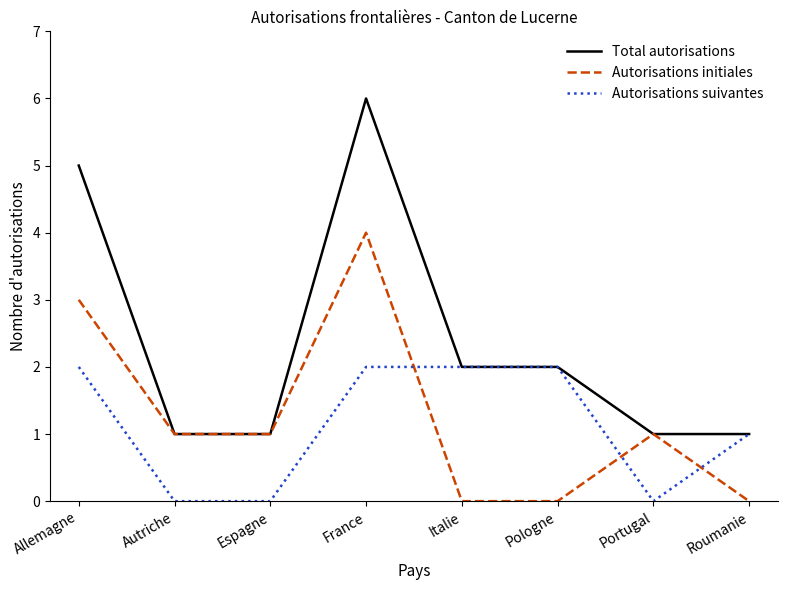

Rank the series at Allemagne from highest to lowest value.

Total autorisations, Autorisations initiales, Autorisations suivantes